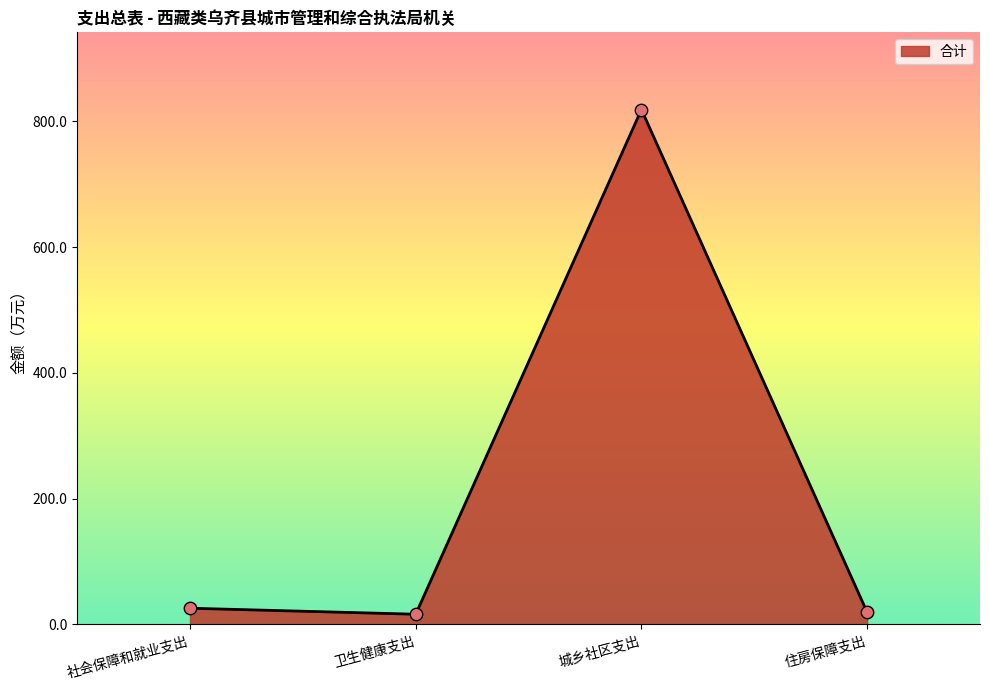

Approximately how many times larger is the value at 城乡社区支出 compared to 住房保障支出?

42.3